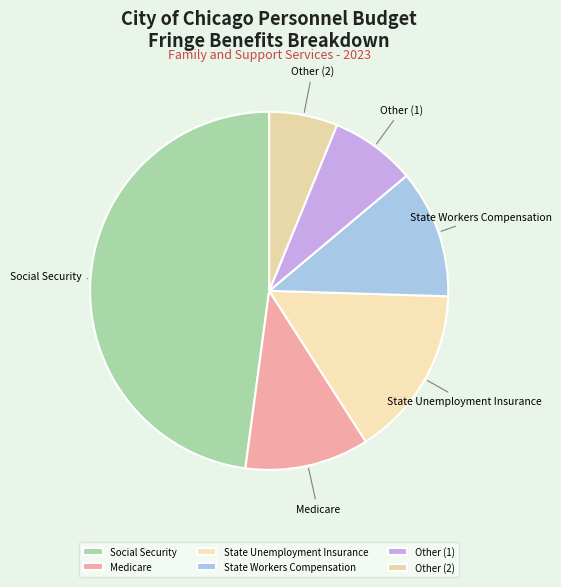

Is the sum of Medicare and Other (2) greater than half?

No